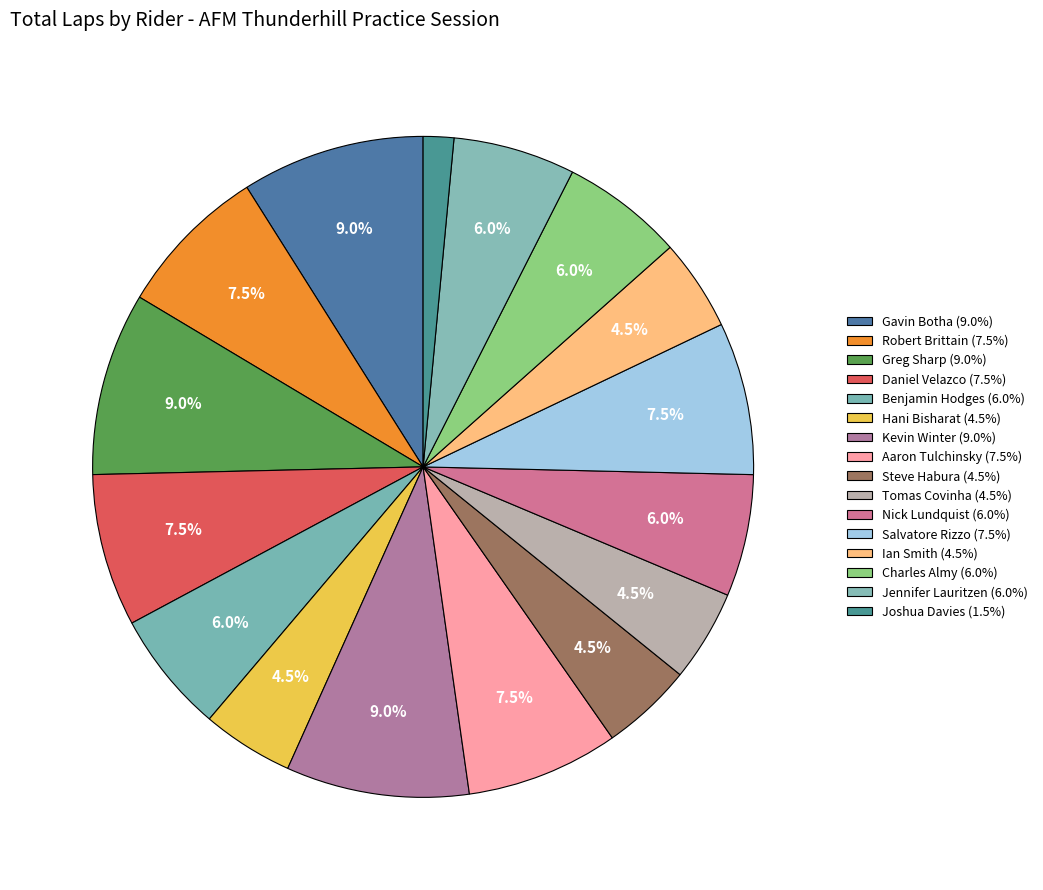

Combined, what portion of the pie is Salvatore Rizzo and Jennifer Lauritzen?

13.4%